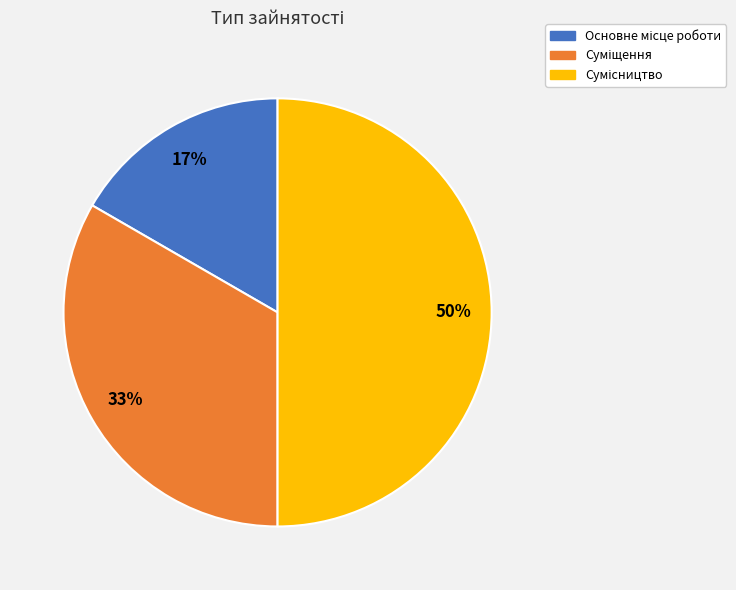

To the nearest percent, what is the difference between the largest and smallest slice percentages?

33%